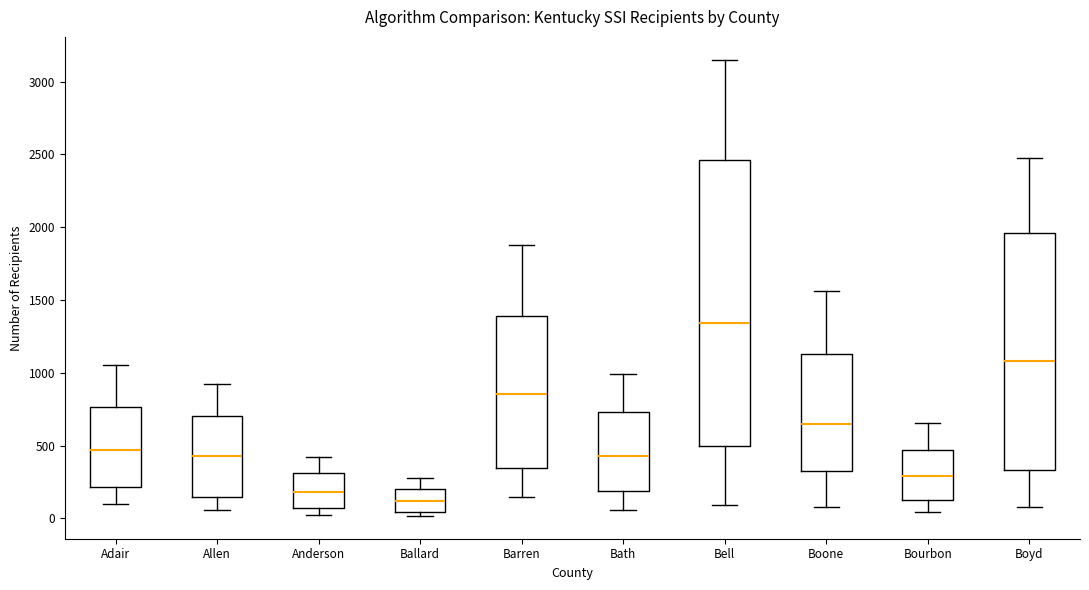

Reading left to right, transcribe this box plot: for each box, give where its median line is, the range the box spans, and where its two whiskers end, as read against the y-axis. The values are not printed on the chart, so give them approximately, as read against the axis.

Adair: median 450, box 200 to 750, whiskers 100 to 1050
Allen: median 450, box 150 to 700, whiskers 50 to 900
Anderson: median 200, box 50 to 300, whiskers 0 to 400
Ballard: median 100, box 50 to 200, whiskers 0 to 300
Barren: median 850, box 350 to 1400, whiskers 150 to 1900
Bath: median 450, box 200 to 750, whiskers 50 to 1000
Bell: median 1350, box 500 to 2450, whiskers 100 to 3150
Boone: median 650, box 300 to 1150, whiskers 100 to 1550
Bourbon: median 300, box 150 to 450, whiskers 50 to 650
Boyd: median 1100, box 350 to 1950, whiskers 100 to 2450